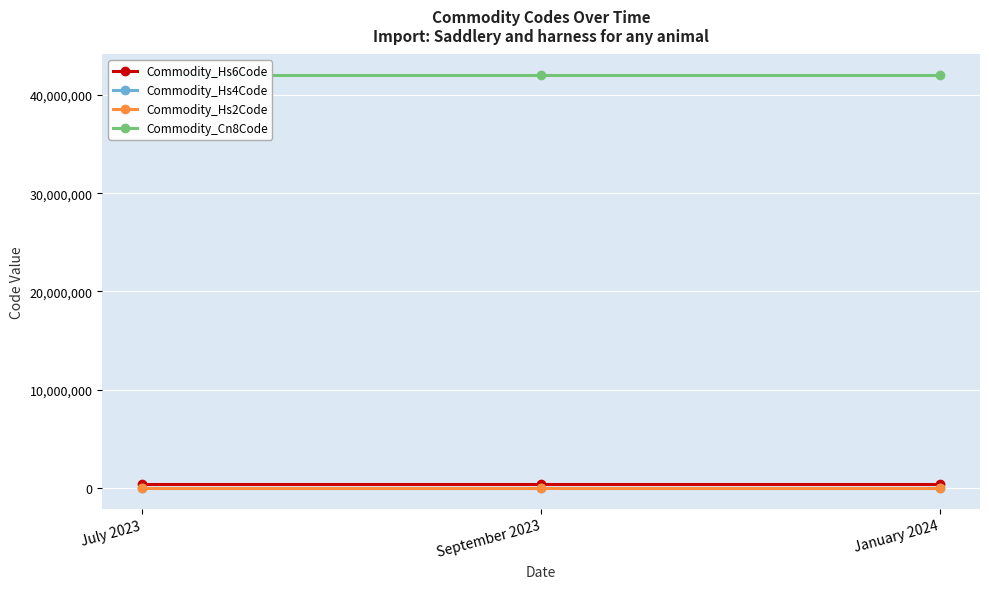

Rank the series at January 2024 from highest to lowest value.

Commodity_Cn8Code, Commodity_Hs6Code, Commodity_Hs4Code, Commodity_Hs2Code